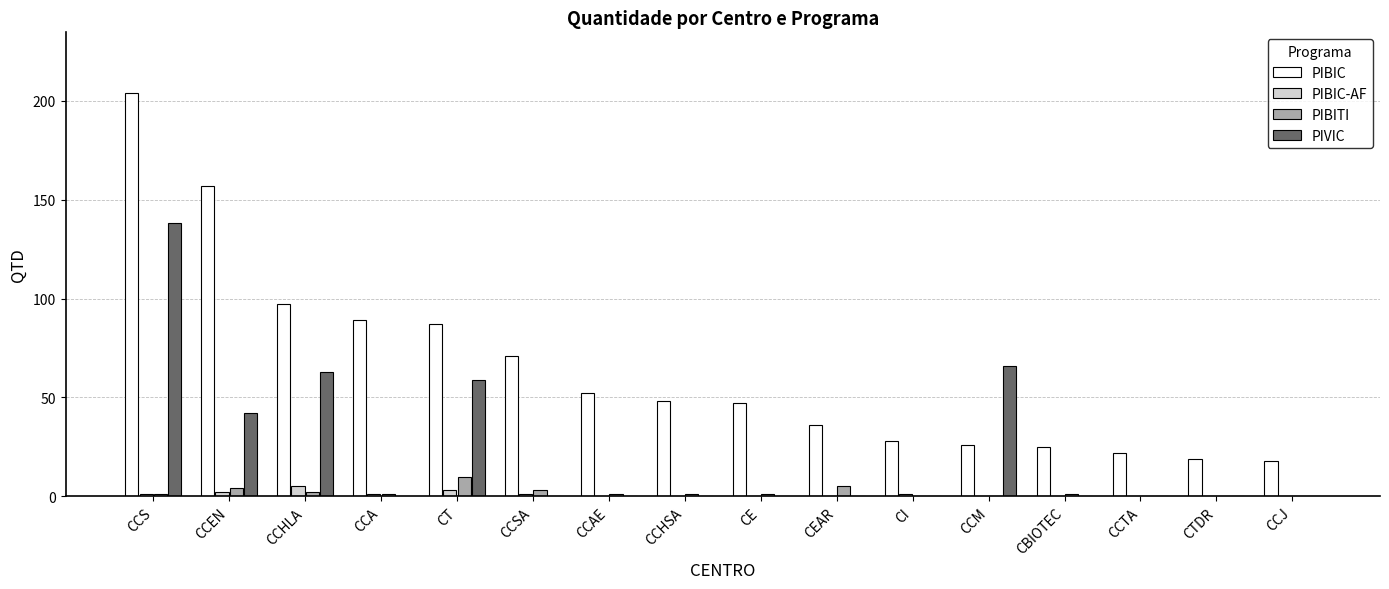

At which category is the sum across all series the highest?

CCS